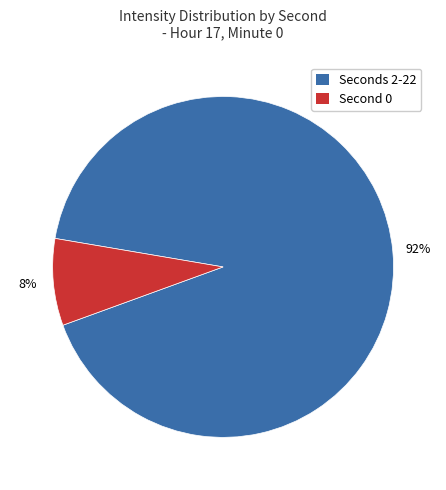

To the nearest percent, what is the average slice percentage?

50%